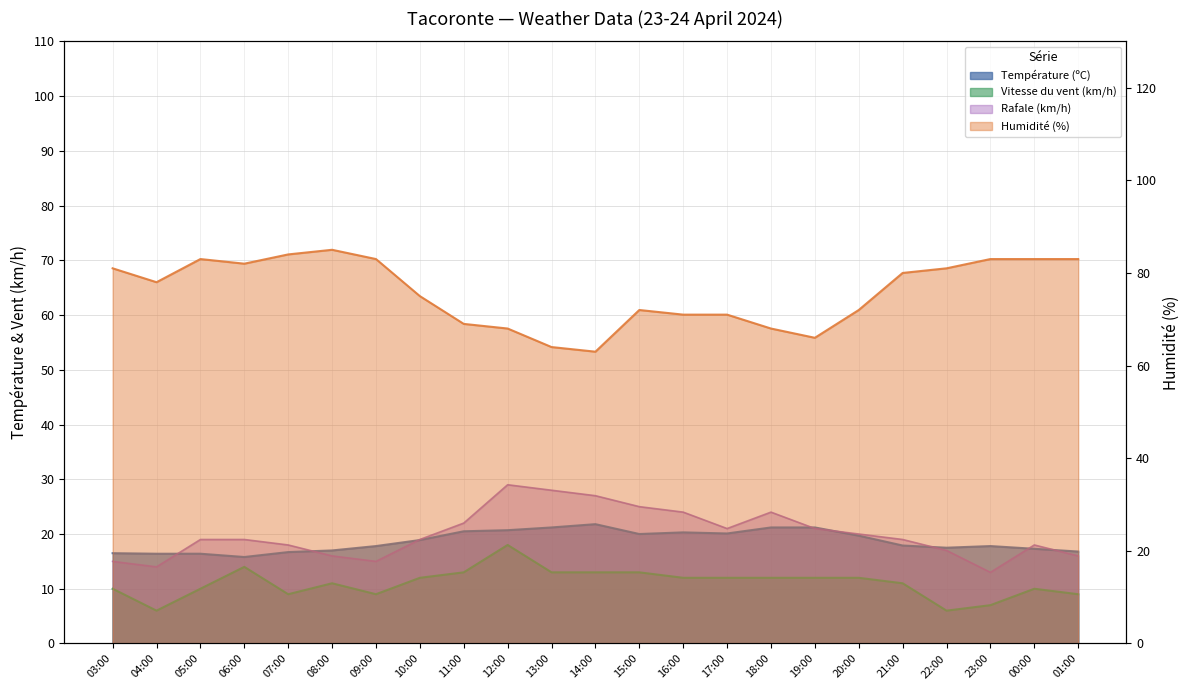

What is the sum of the Température (ºC) values at 12:00 and 09:00?

38.5